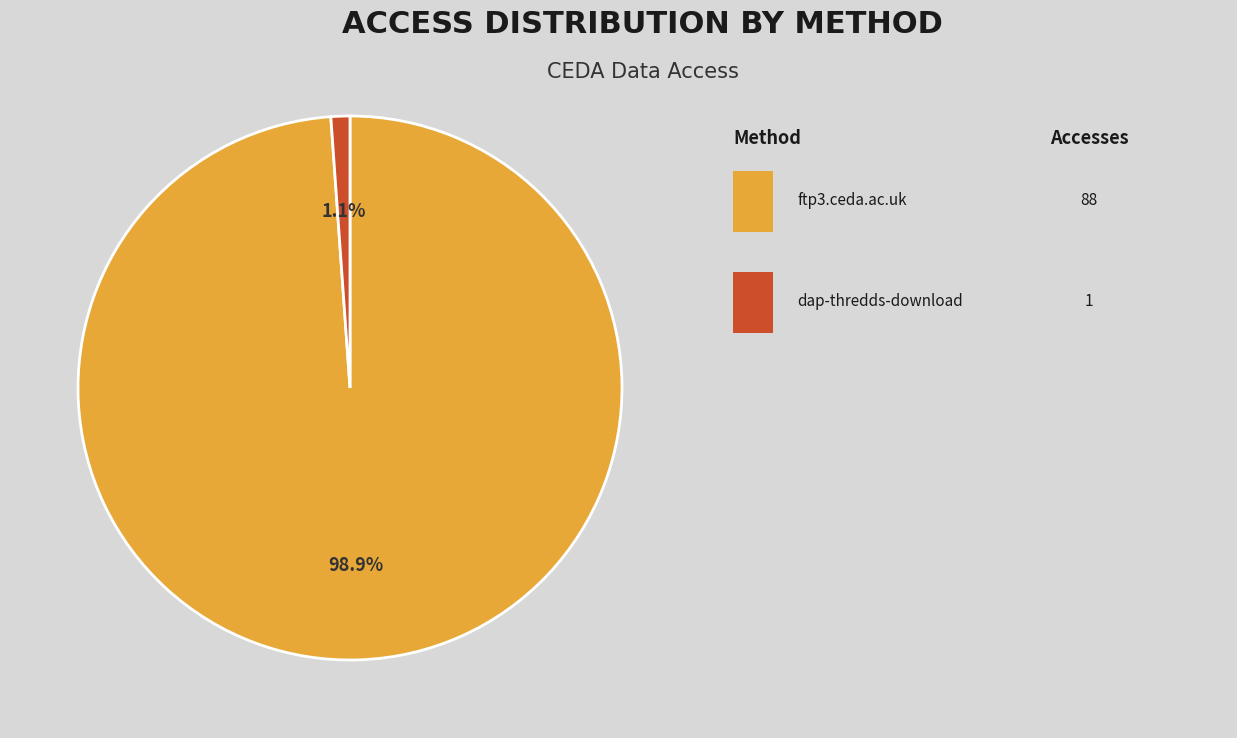

Is there a majority slice in this chart?

Yes